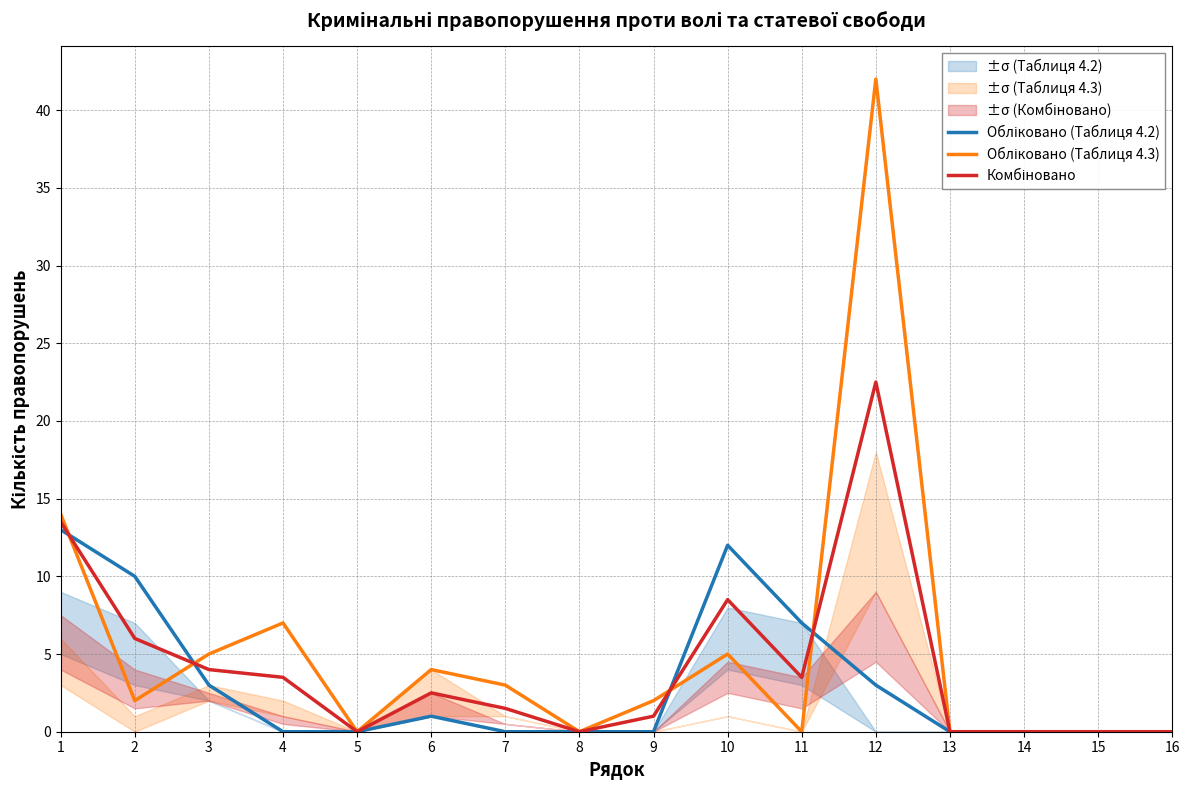

Rank the series by their maximum value, from highest to lowest.

Обліковано (Таблиця 4.3), Комбіновано, Обліковано (Таблиця 4.2)